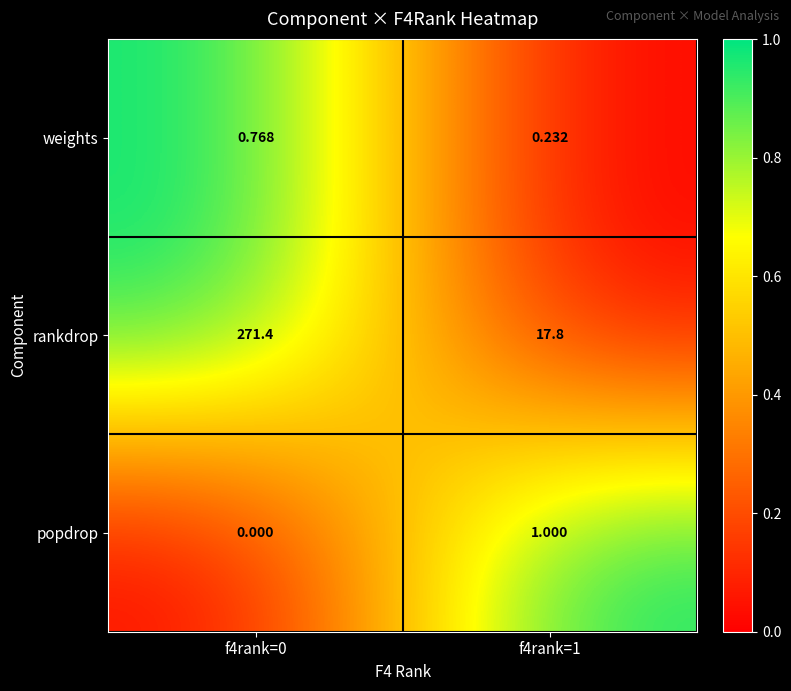

Rank the series by their maximum value, from lowest to highest.

weights, popdrop, rankdrop